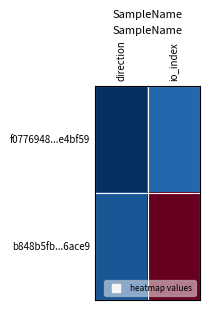

Which series has the widest spread of values?

b848b5fb...6ace9